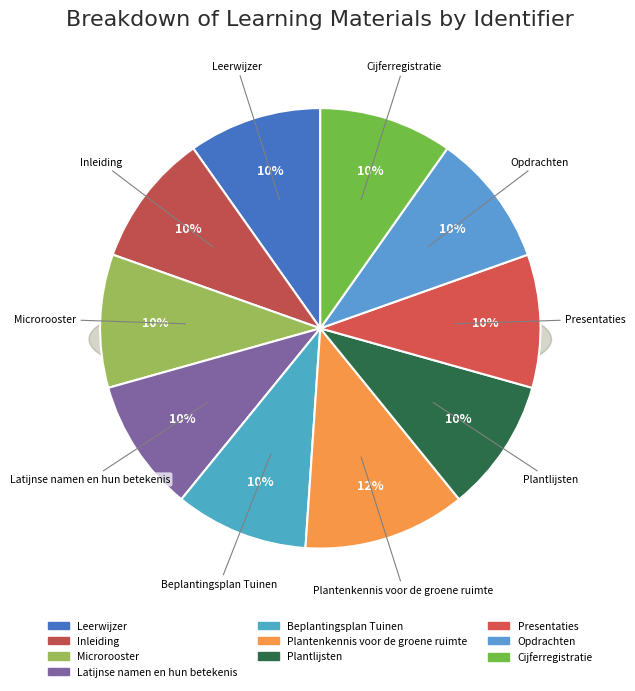

Is it true that Plantlijsten is 10% of the pie?

True